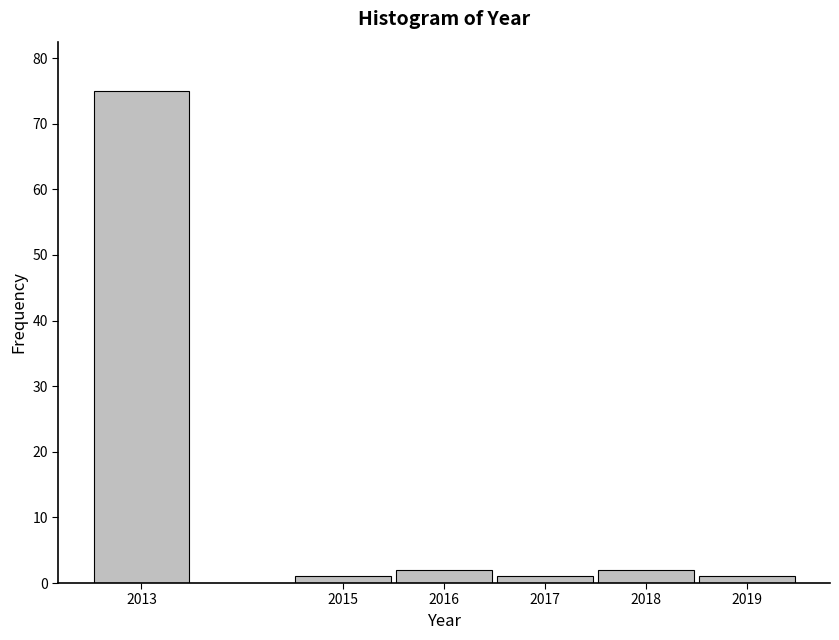

Reading left to right, transcribe all the data shown in this chart.

2013=75	2015=1	2016=2	2017=1	2018=2	2019=1